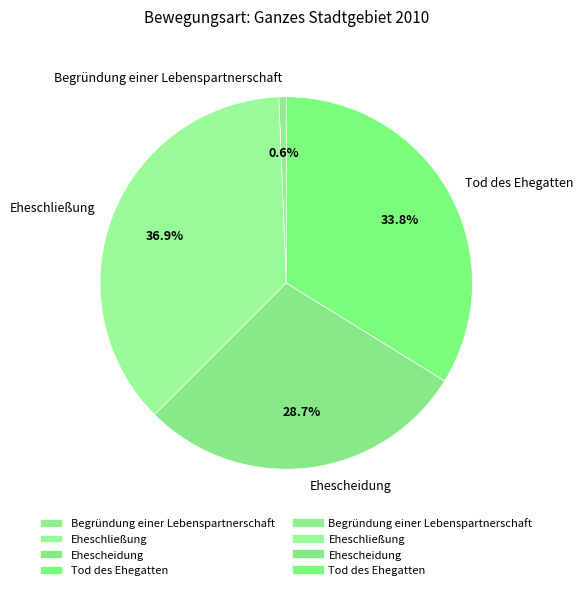

How many slices are in this pie chart?

4